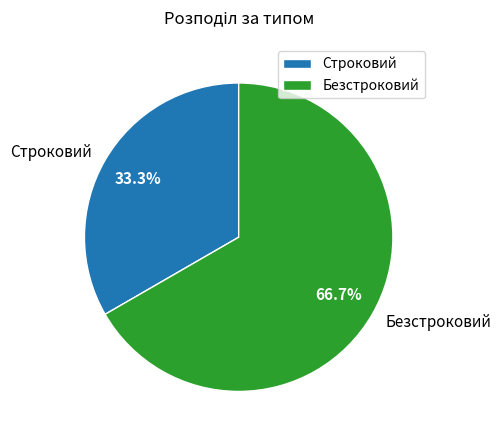

To the nearest percent, what is the difference between the Безстроковий and Строковий slice percentages?

33%